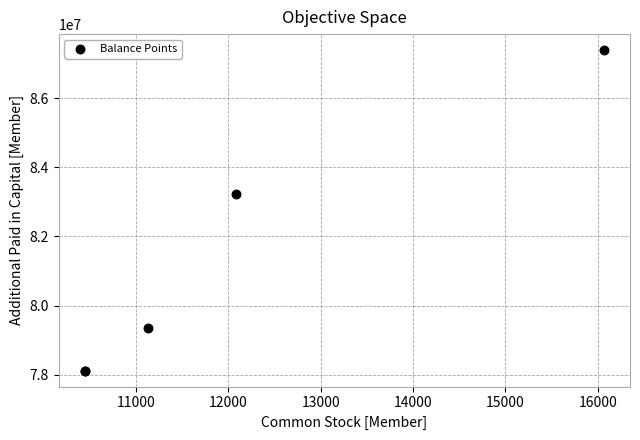

What Y value in the scatter plot is closest to 82753942?

83216387